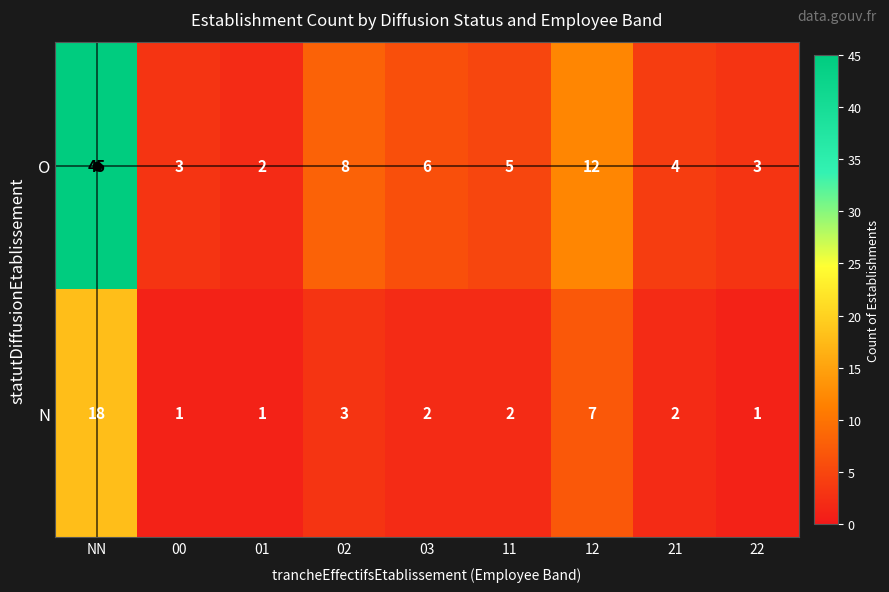

True or false: O has a value of 45 at NN.

True